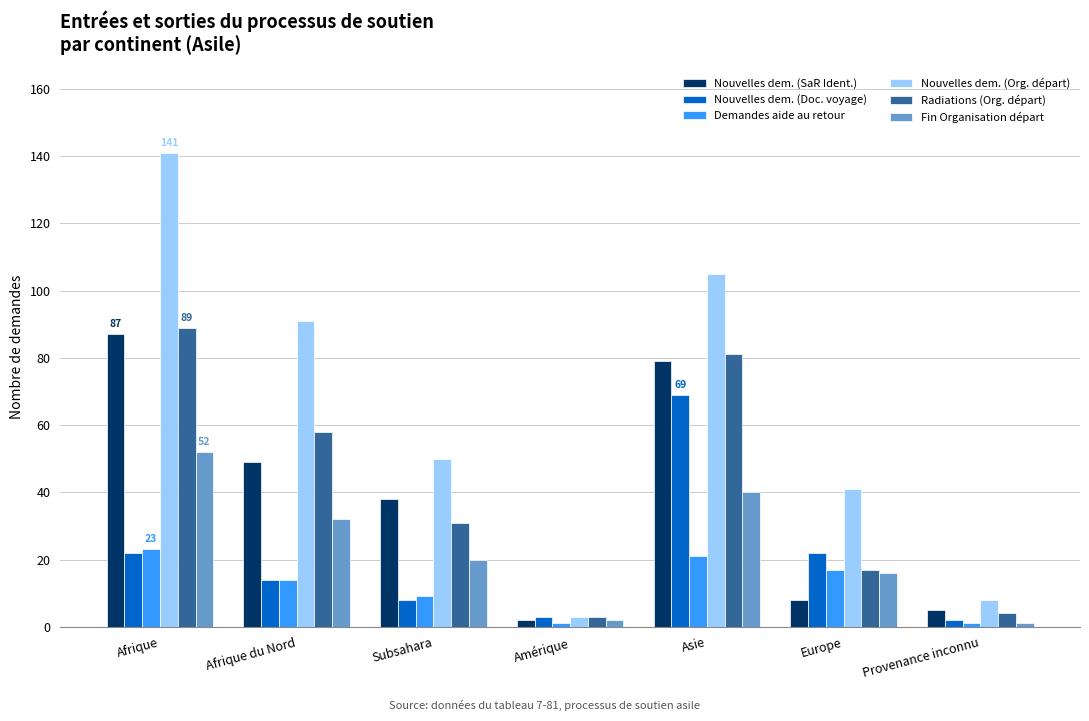

The Nouvelles dem. (SaR Ident.) series shows 24 at Subsahara. True or false?

False